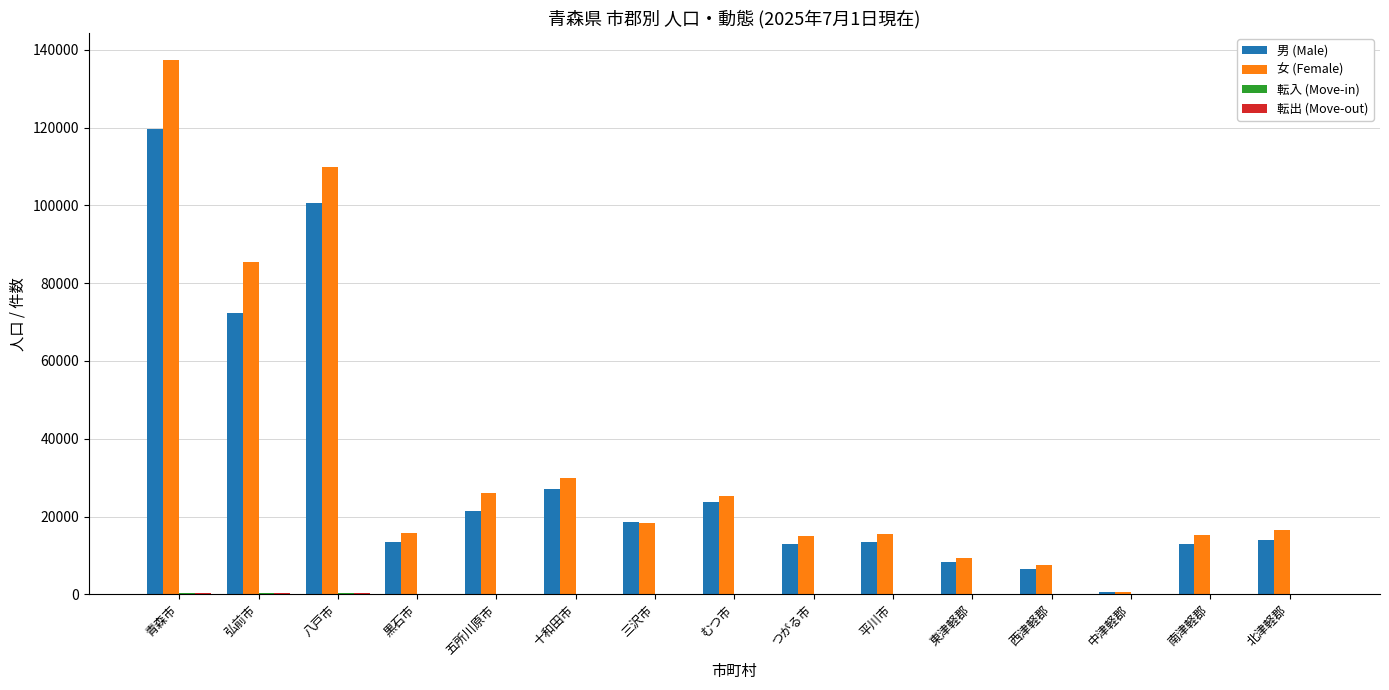

What is the sum of all 女 (Female) values?

527591